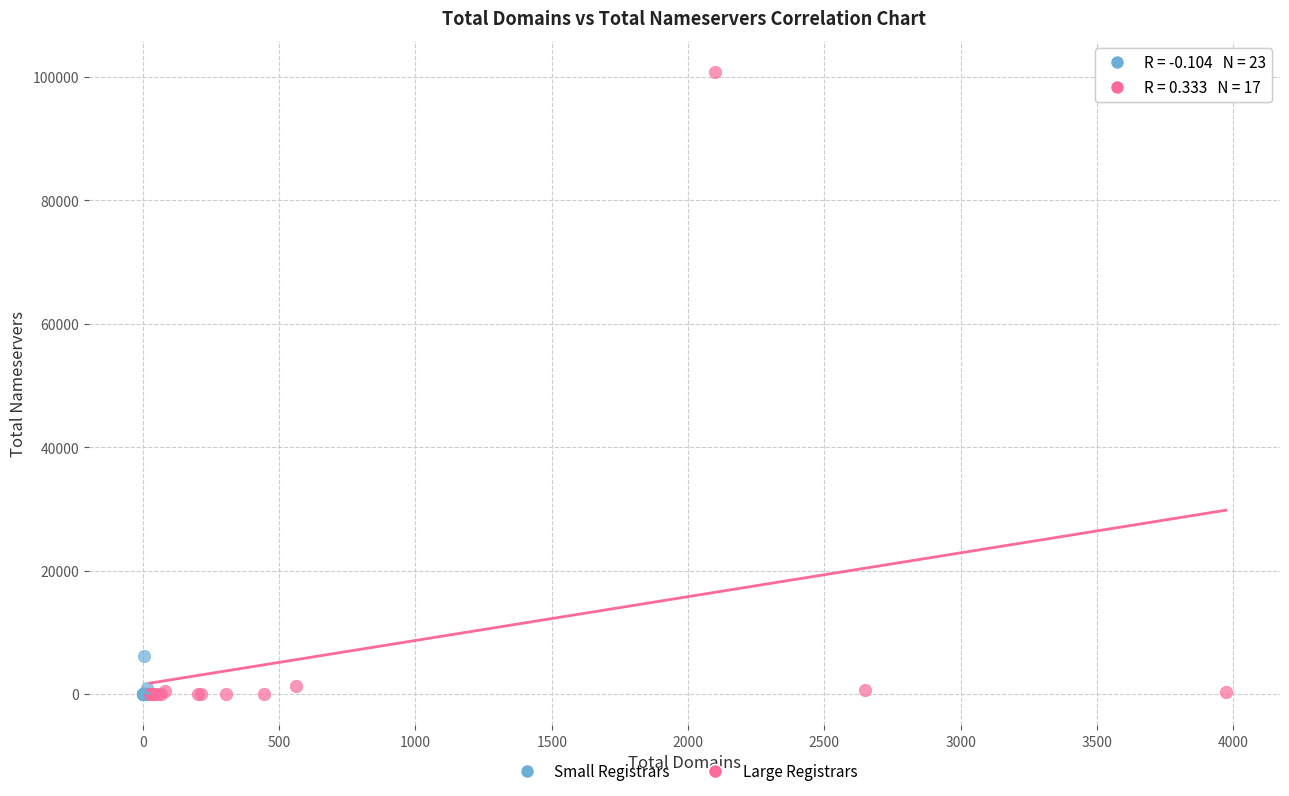

What are all the series names shown in the legend?

Small Registrars, Large Registrars